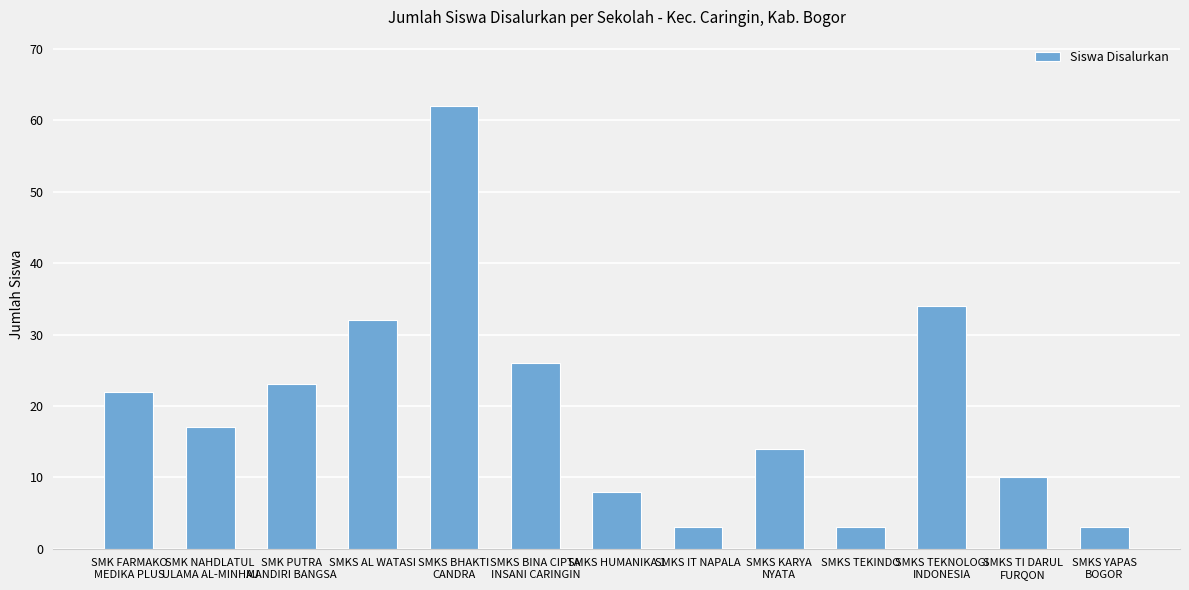

How many values are below 17?

6